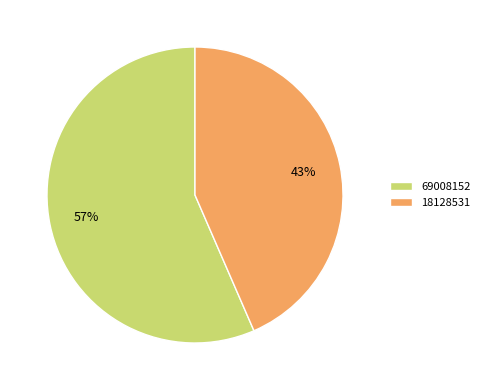

Combined, do 18128531 and 69008152 account for over 50%?

Yes